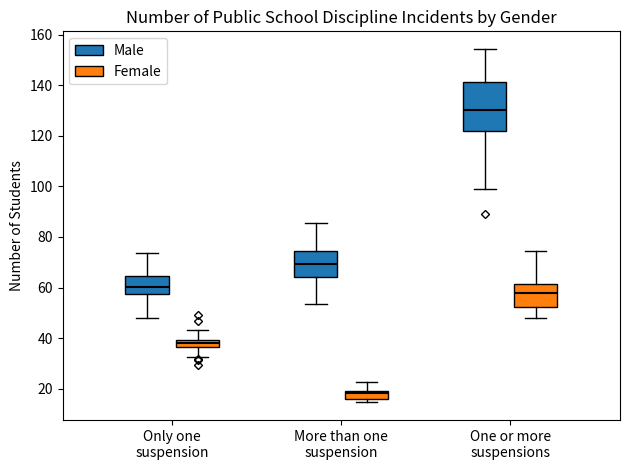

Reading left to right, read every box against the y-axis: the position of its median line, the range the box covers, and the ends of its whiskers. The values are not printed on the chart, so give them approximately, as read against the axis.

Only one suspension (Male): median 60, box 58 to 64, whiskers 48 to 74
Only one suspension (Female): median 38, box 36 to 40, whiskers 32 to 44
More than one suspension (Male): median 70, box 64 to 74, whiskers 54 to 86
More than one suspension (Female): median 18, box 16 to 20, whiskers 14 to 22
One or more suspensions (Male): median 130, box 122 to 142, whiskers 98 to 154
One or more suspensions (Female): median 58, box 52 to 62, whiskers 48 to 74